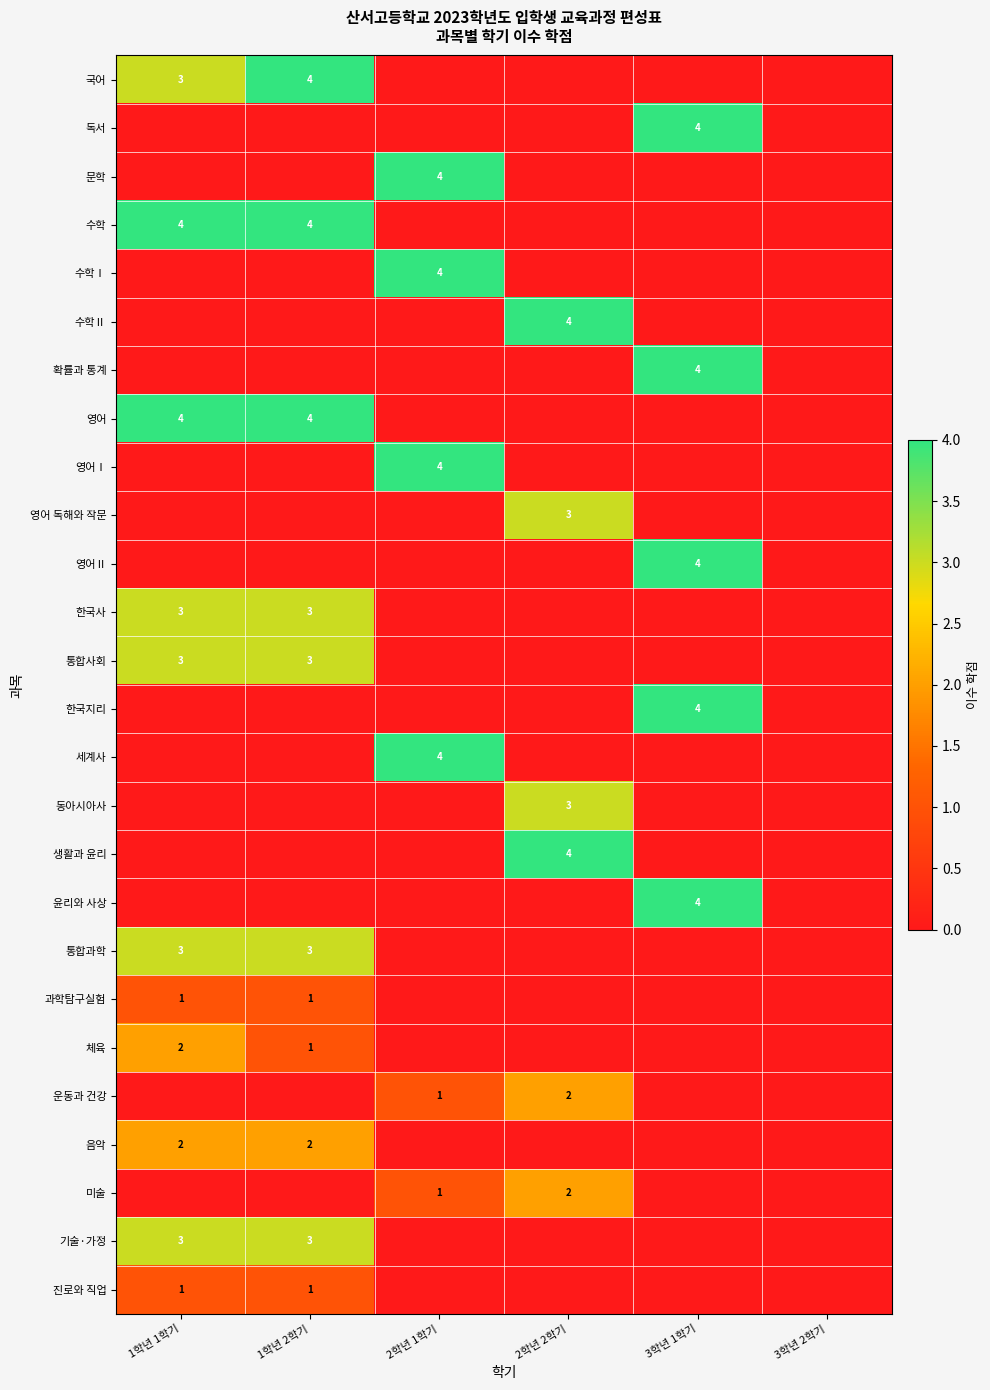

What is the total value across all series at 2학년 1학기?

18